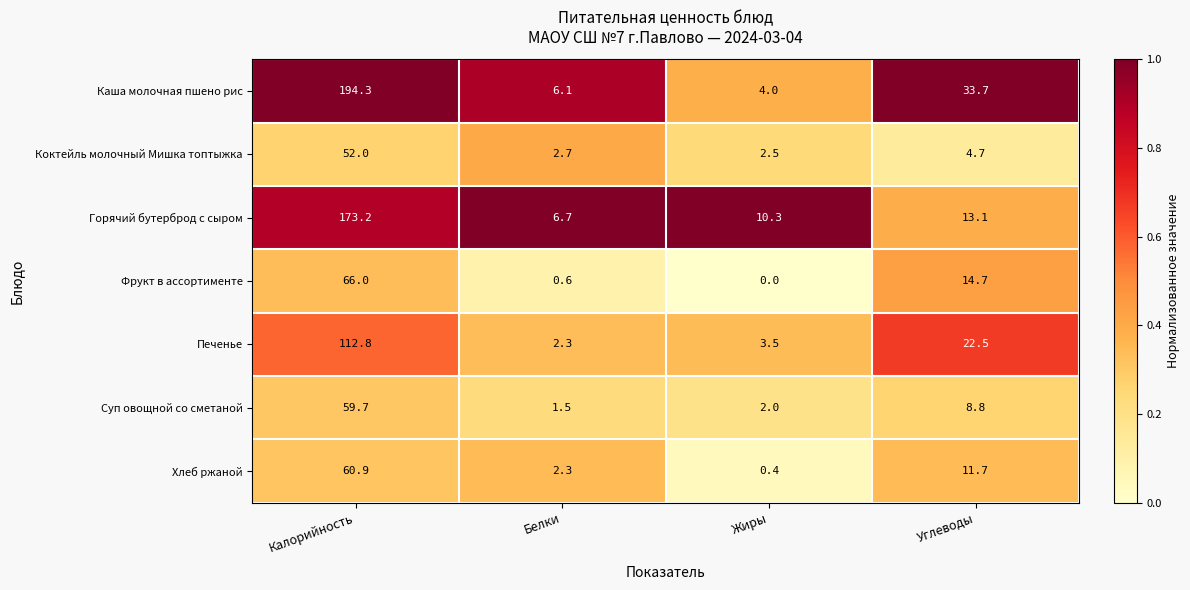

At Углеводы, list the series in order from smallest to largest.

Коктейль молочный Мишка топтыжка, Суп овощной со сметаной, Хлеб ржаной, Горячий бутерброд с сыром, Фрукт в ассортименте, Печенье, Каша молочная пшено рис